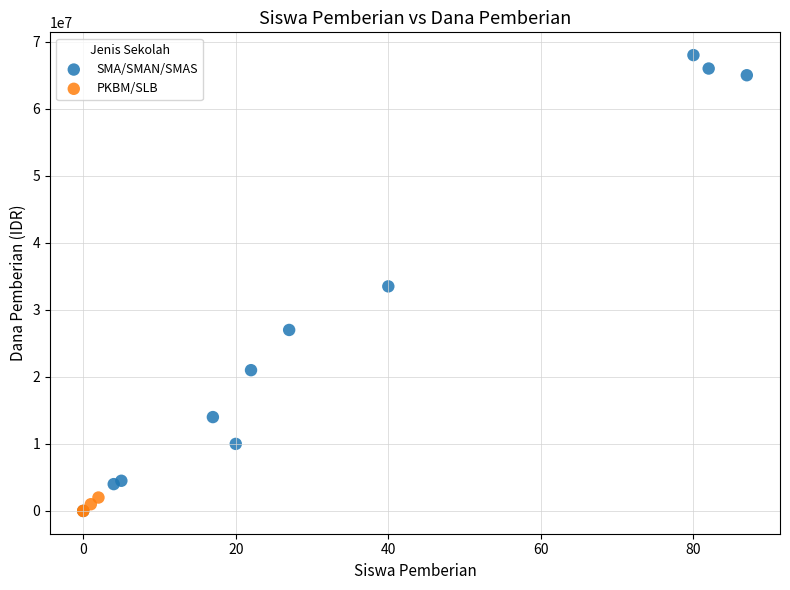

What are all the series names shown in the legend?

SMA/SMAN/SMAS, PKBM/SLB